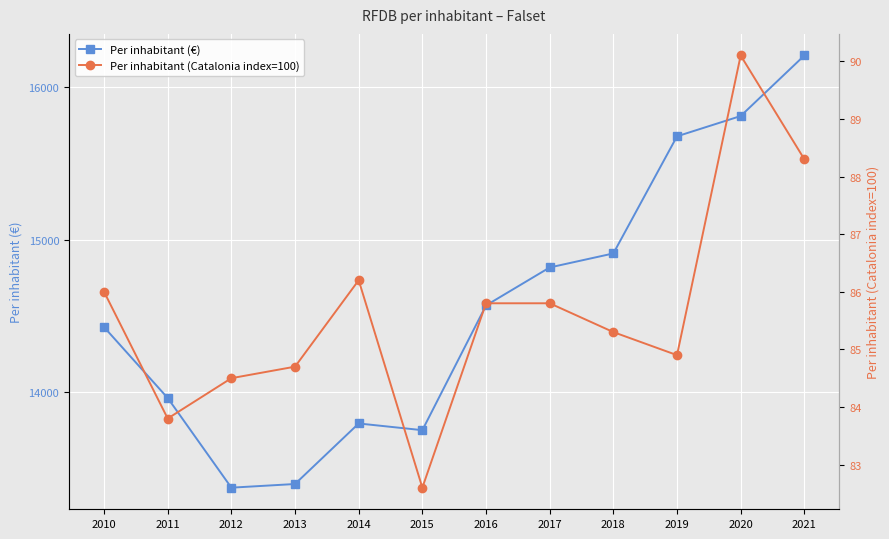

Between 2018 and 2011, which is larger?

2018